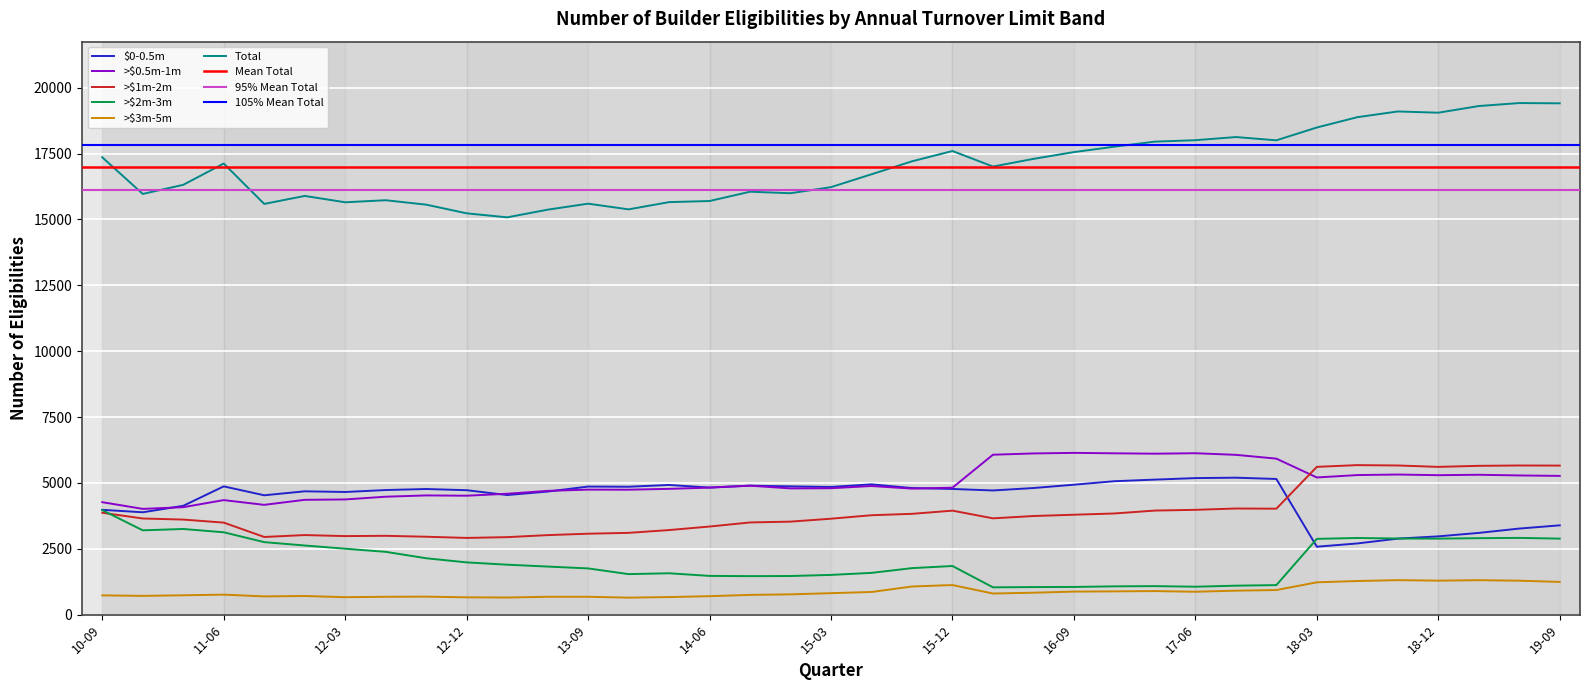

True or false: Total and >$2m-3m intersect in this chart.

False